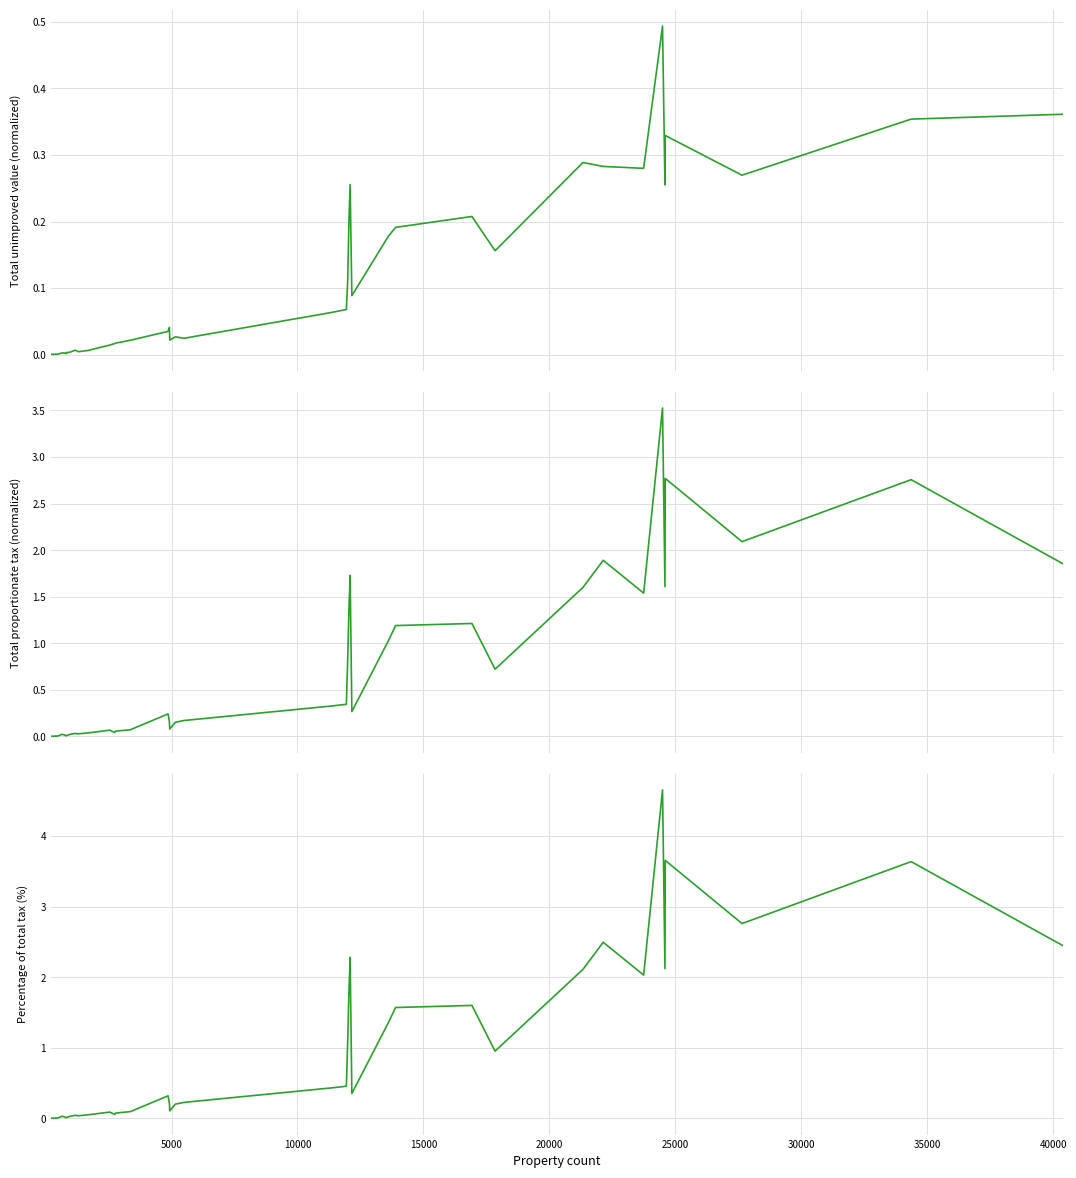

Is the value of Total proportionate tax (normalized) at 25 greater than the value of Percentage of total tax (%) at 15?

Yes